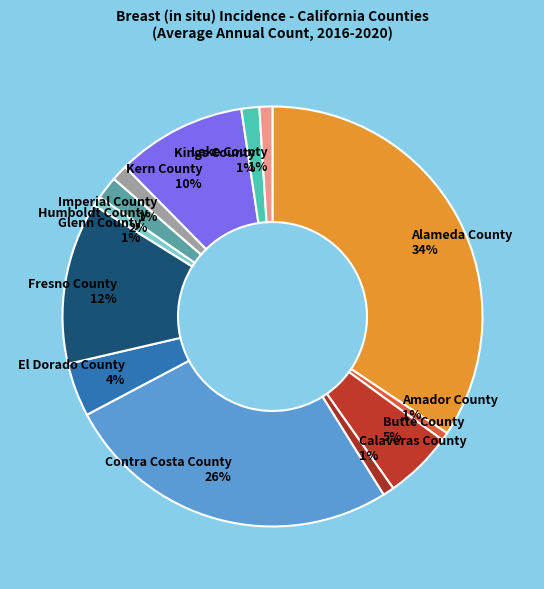

Do Glenn County 1% and Fresno County 12% together represent more than half of the pie?

No